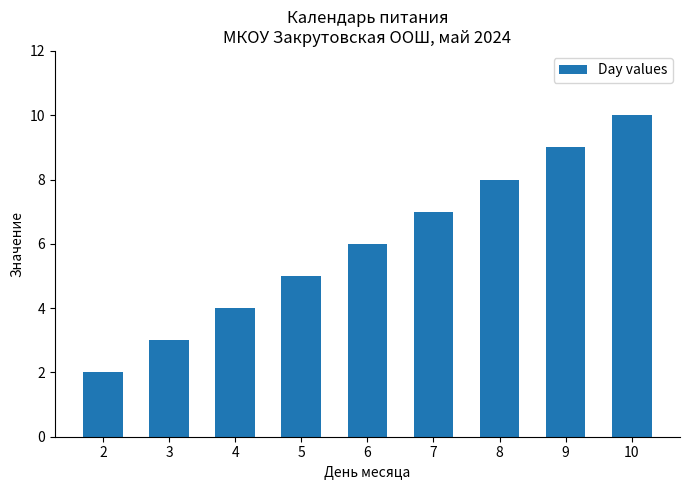

Reading right to left, list all the values displayed in this chart.

10=10	9=9	8=8	7=7	6=6	5=5	4=4	3=3	2=2